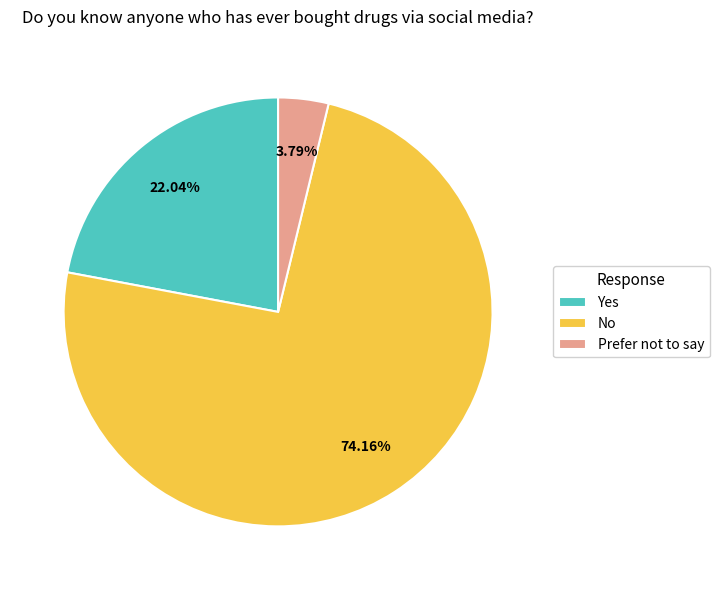

Does Prefer not to say account for over 50% of the chart?

No